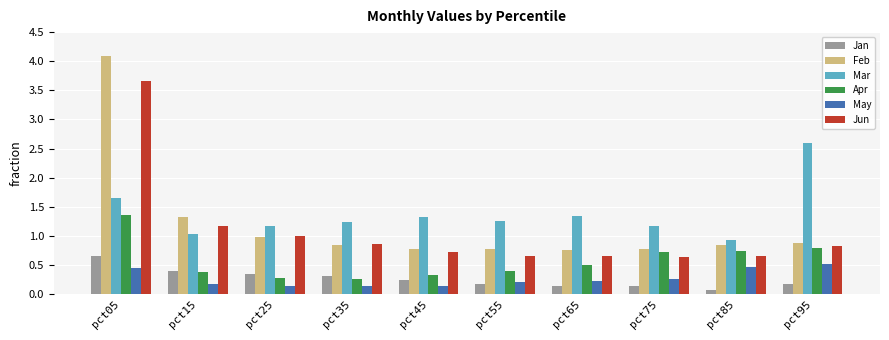

What is the highest value of the Apr series?

1.4